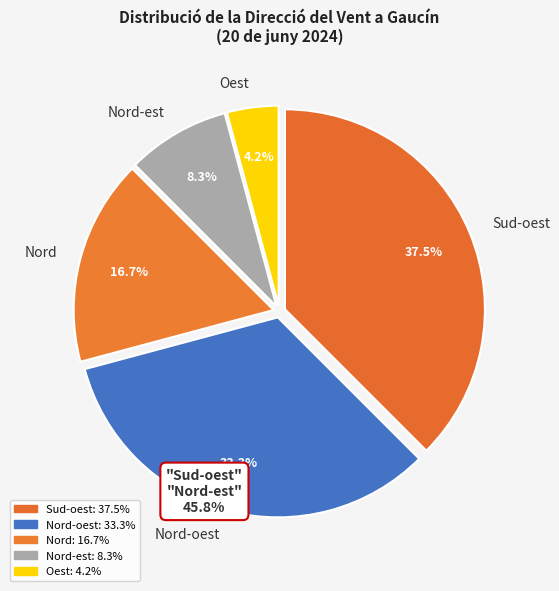

To the nearest percent, what portion does Nord represent?

17%